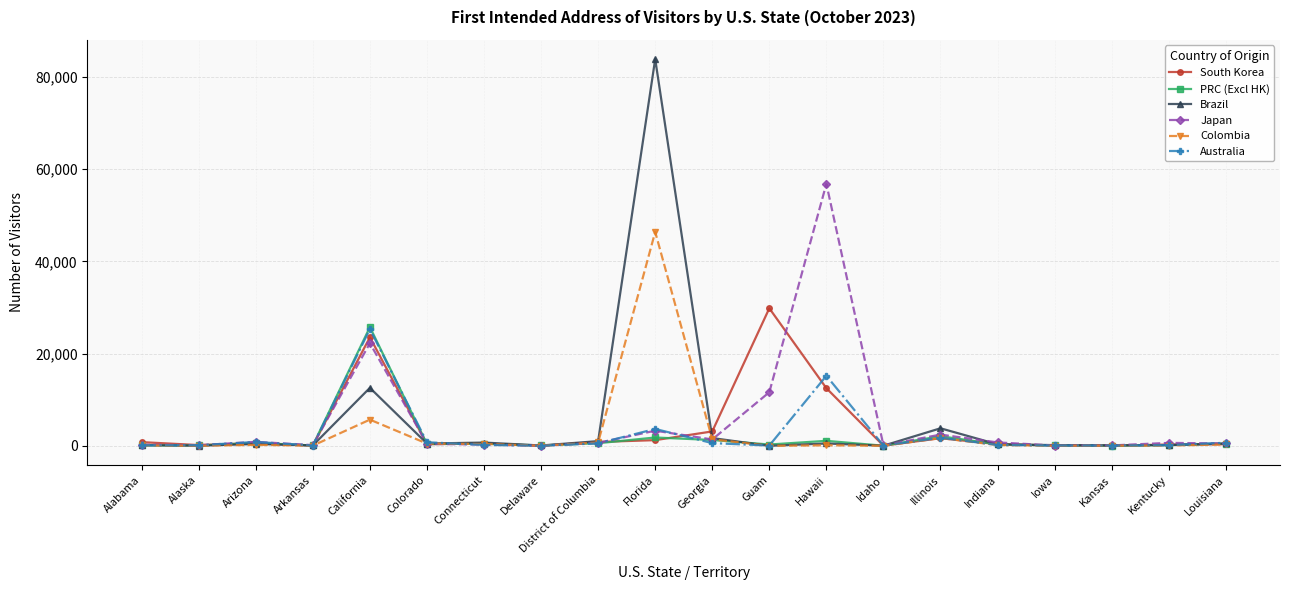

True or false: Colombia has more than 1 interior local peaks.

True